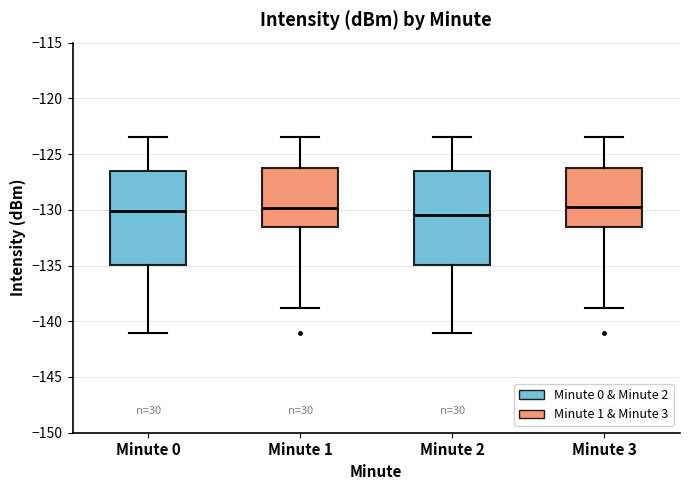

Reading left to right, transcribe this box plot: for each box, give where its median line is, the range the box spans, and where its two whiskers end, as read against the y-axis. The values are not printed on the chart, so give them approximately, as read against the axis.

Minute 0: median -130.0, box -135.0 to -126.5, whiskers -141.0 to -123.5
Minute 1: median -130.0, box -131.5 to -126.5, whiskers -139.0 to -123.5
Minute 2: median -130.5, box -135.0 to -126.5, whiskers -141.0 to -123.5
Minute 3: median -129.5, box -131.5 to -126.5, whiskers -139.0 to -123.5